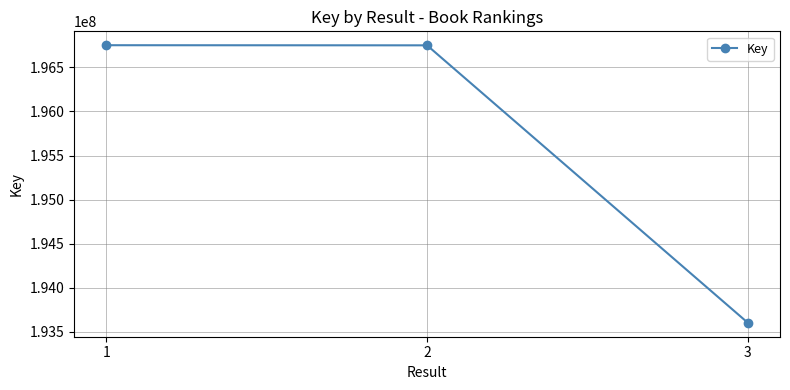

What is the sum of all values?

587102958